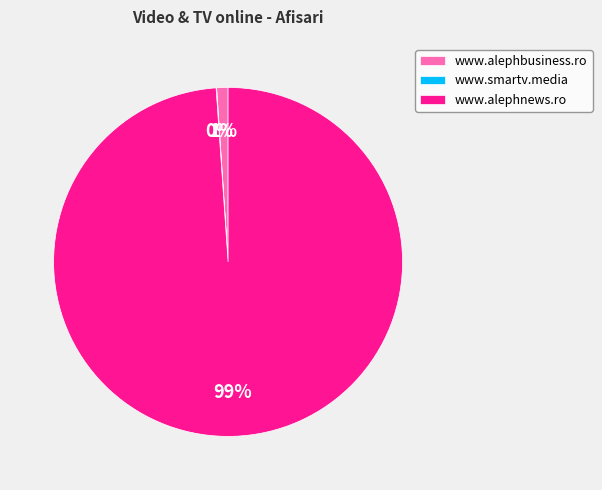

Does www.alephnews.ro represent more than half of the total?

Yes